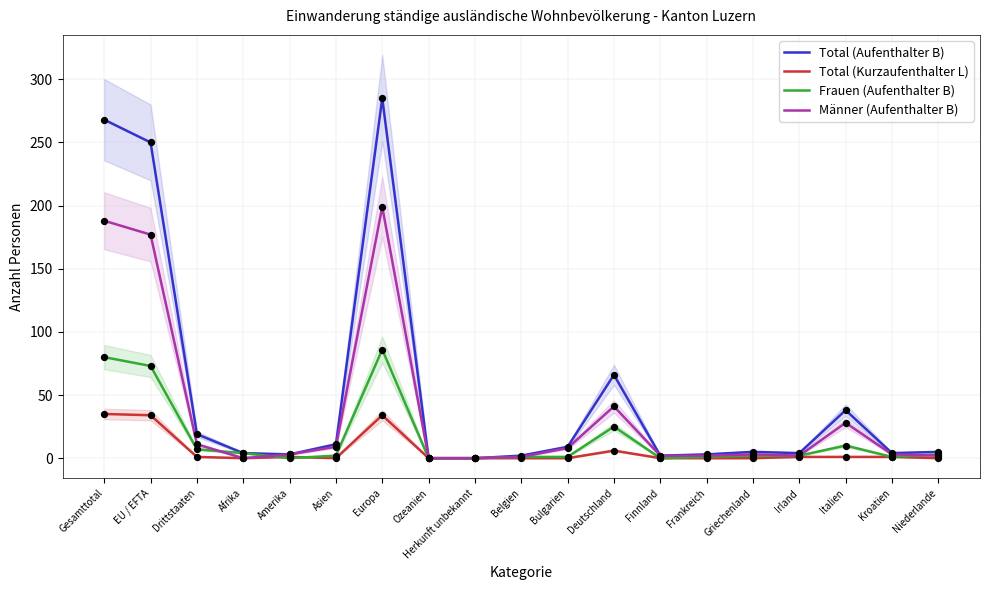

At how many categories does at least one series exceed 15?

6